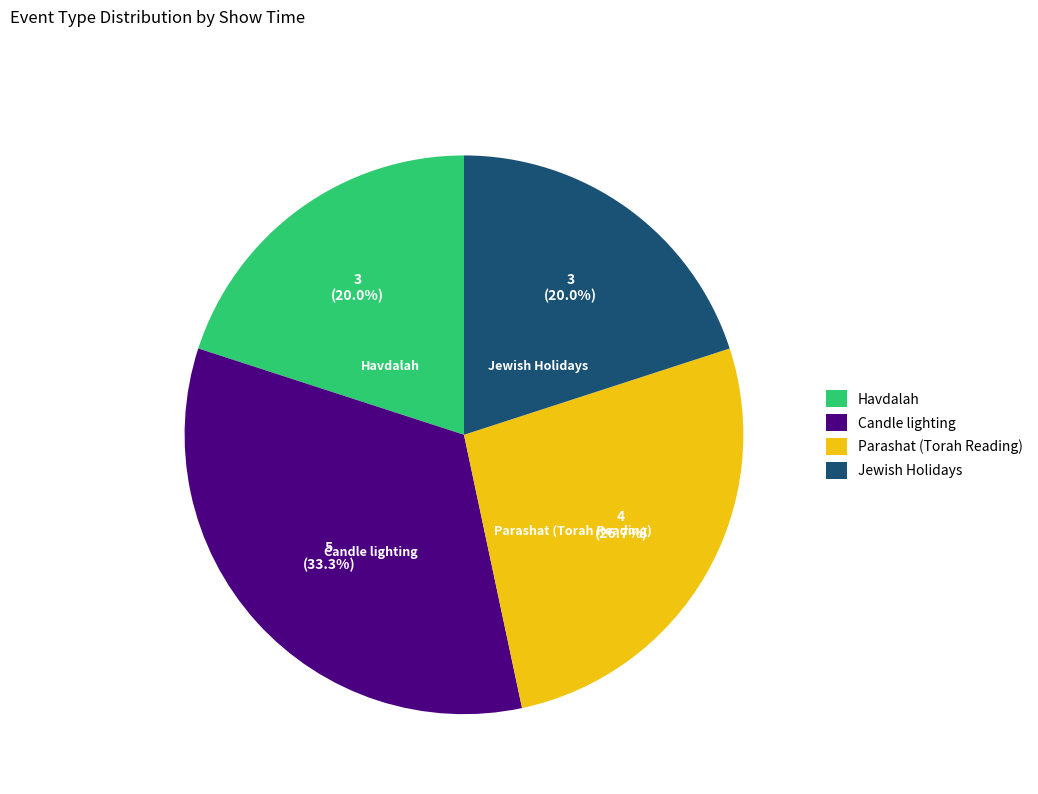

To the nearest percent, what is the difference between the largest and smallest slice percentages?

13%